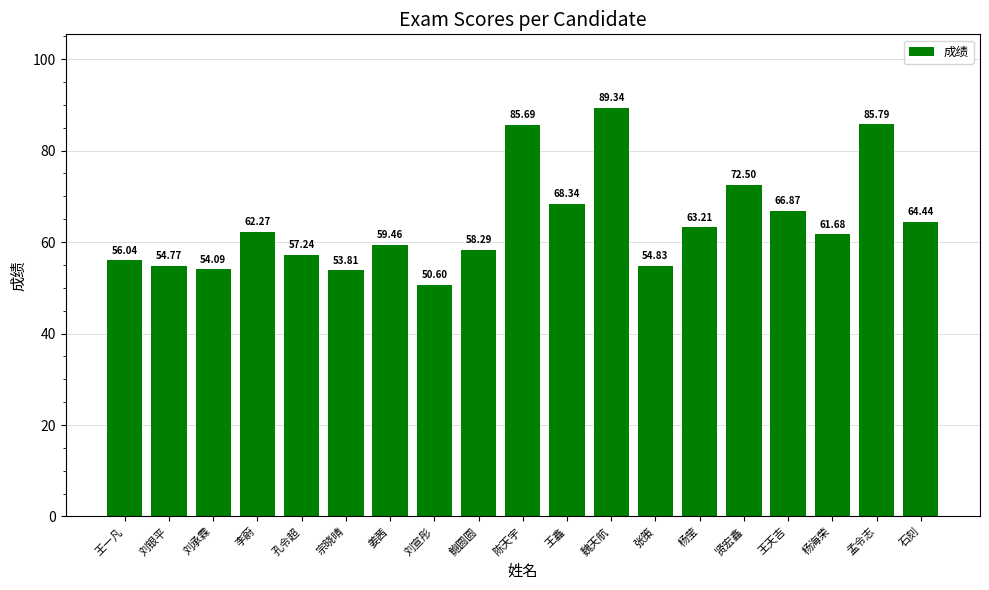

Reading left to right, what are all the values shown in this chart?

56.0	54.8	54.1	62.3	57.2	53.8	59.5	50.6	58.3	85.7	68.3	89.3	54.8	63.2	72.5	66.9	61.7	85.8	64.4